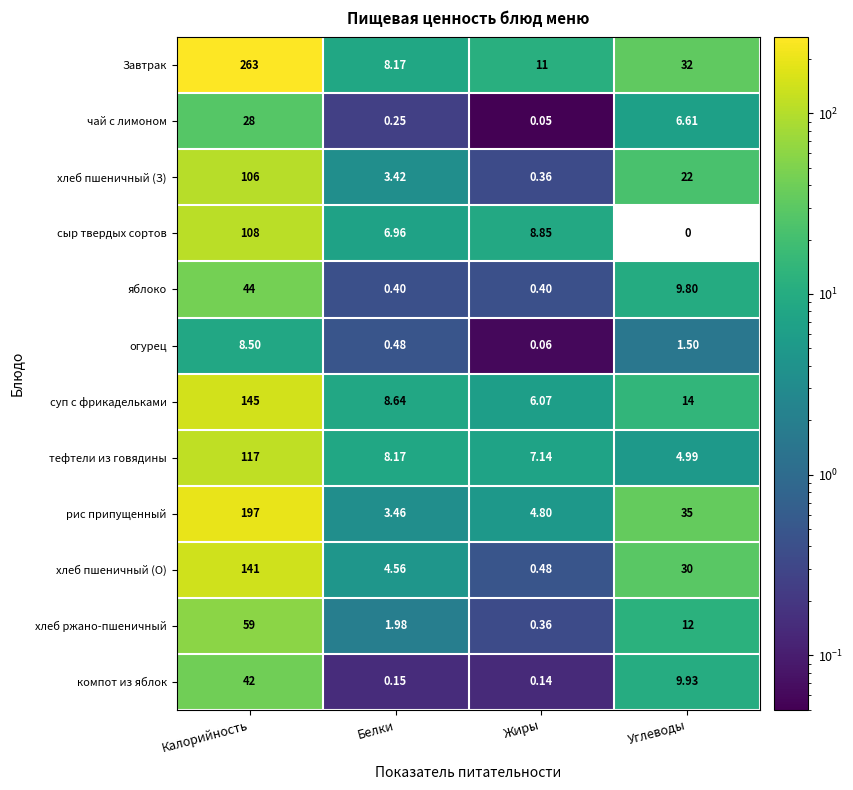

At which label is рис припущенный closest to 100?

Углеводы